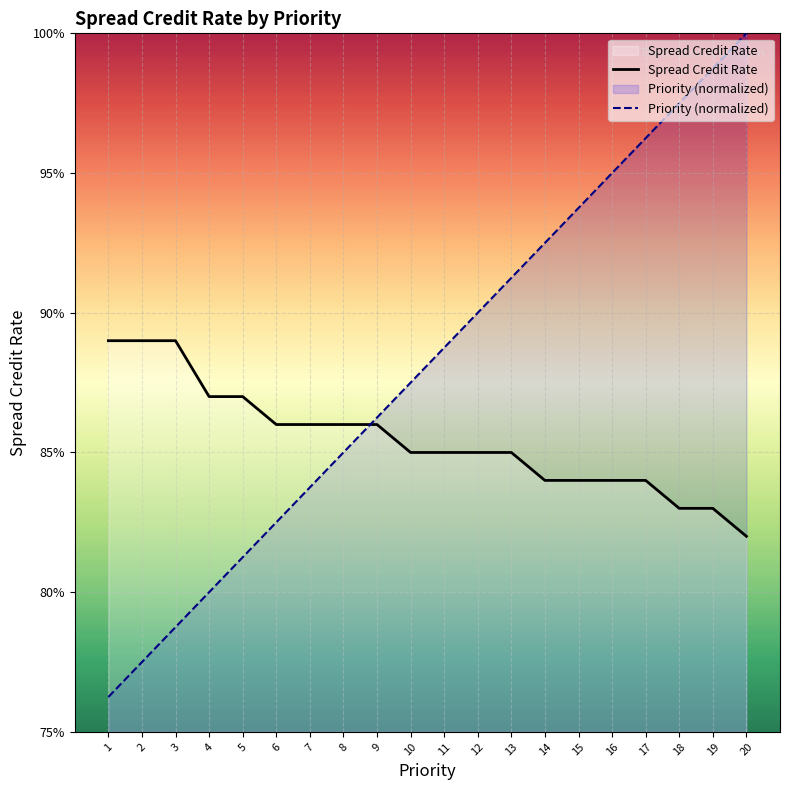

True or false: Priority (normalized) and Spread Credit Rate intersect in this chart.

True